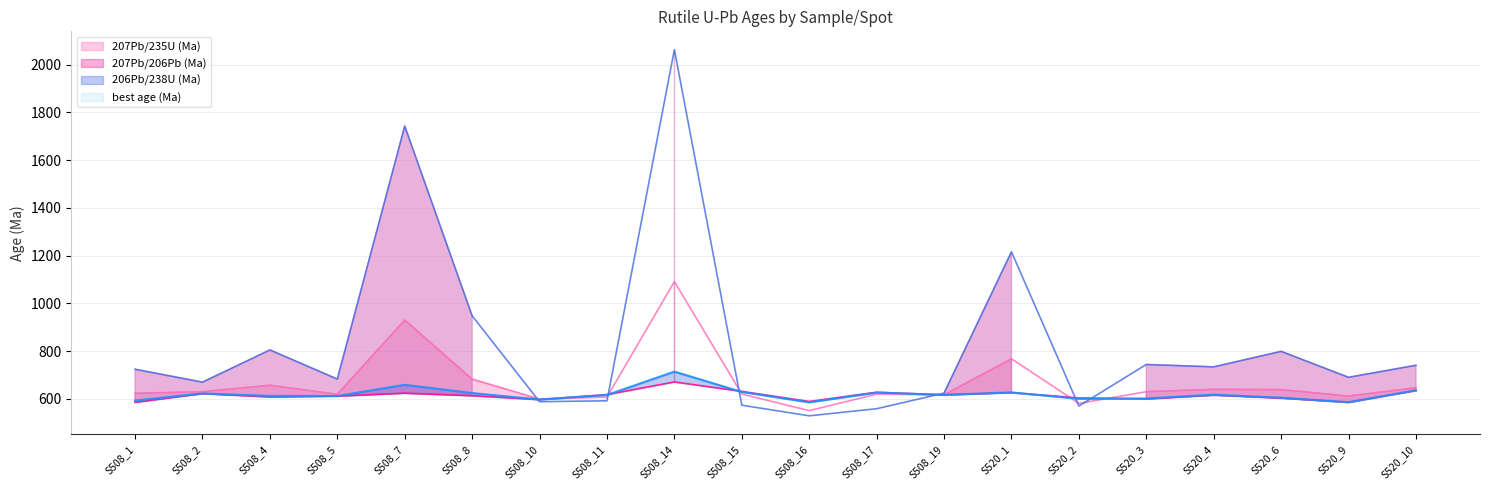

True or false: 206Pb/238U (Ma) has more than 0 interior local peaks.

True